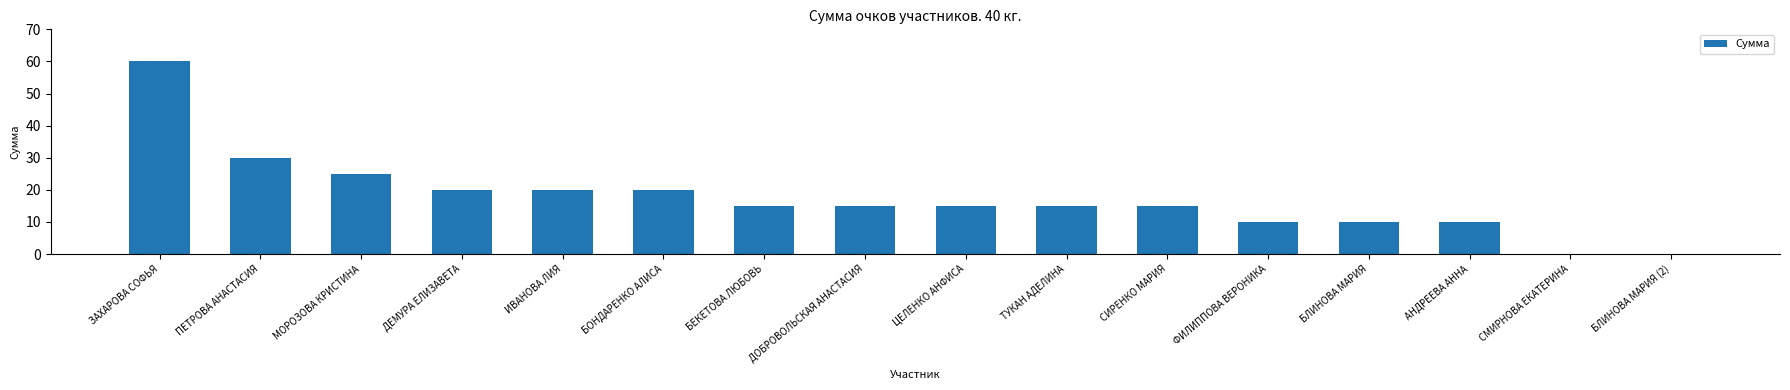

What is the ratio of the value at АНДРЕЕВА АННА to the value at ТУКАН АДЕЛИНА?

0.7